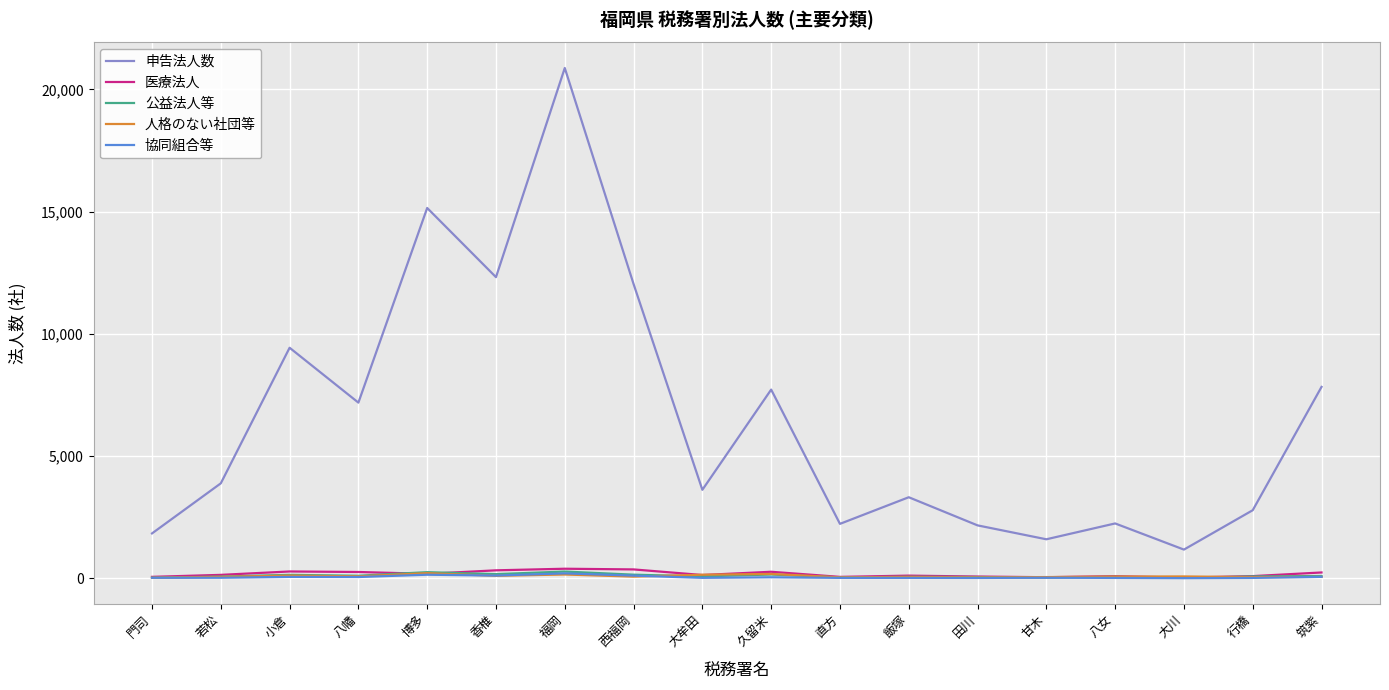

The value of 協同組合等 at 博多 is 146. True or false?

True